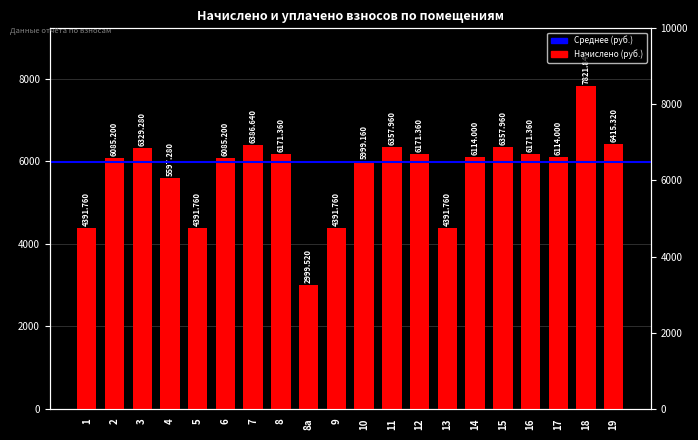

Which label corresponds to the largest value in the chart?

18